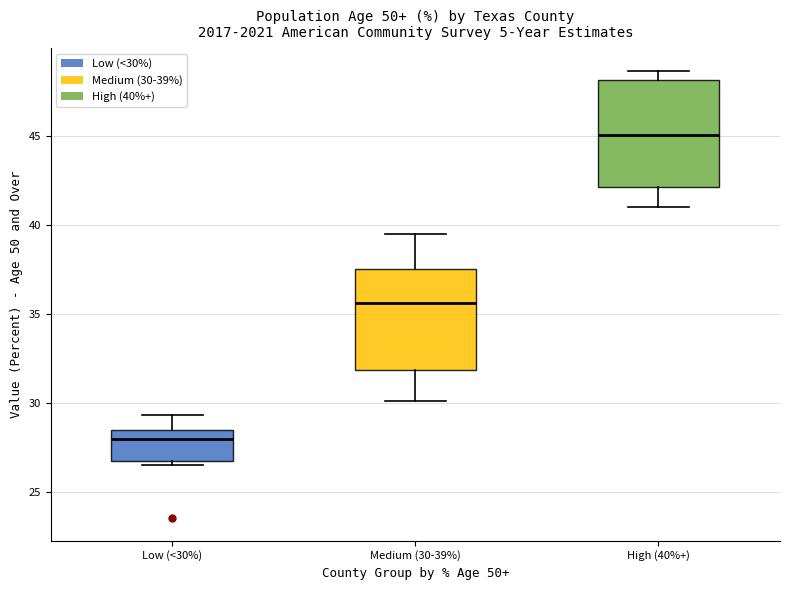

Reading left to right, transcribe this box plot: for each box, give where its median line is, the range the box spans, and where its two whiskers end, as read against the y-axis. The values are not printed on the chart, so give them approximately, as read against the axis.

Low (<30%): median 28.0, box 27.0 to 28.5, whiskers 26.5 to 29.5
Medium (30-39%): median 35.5, box 32.0 to 37.5, whiskers 30.0 to 39.5
High (40%+): median 45.0, box 42.0 to 48.0, whiskers 41.0 to 48.5